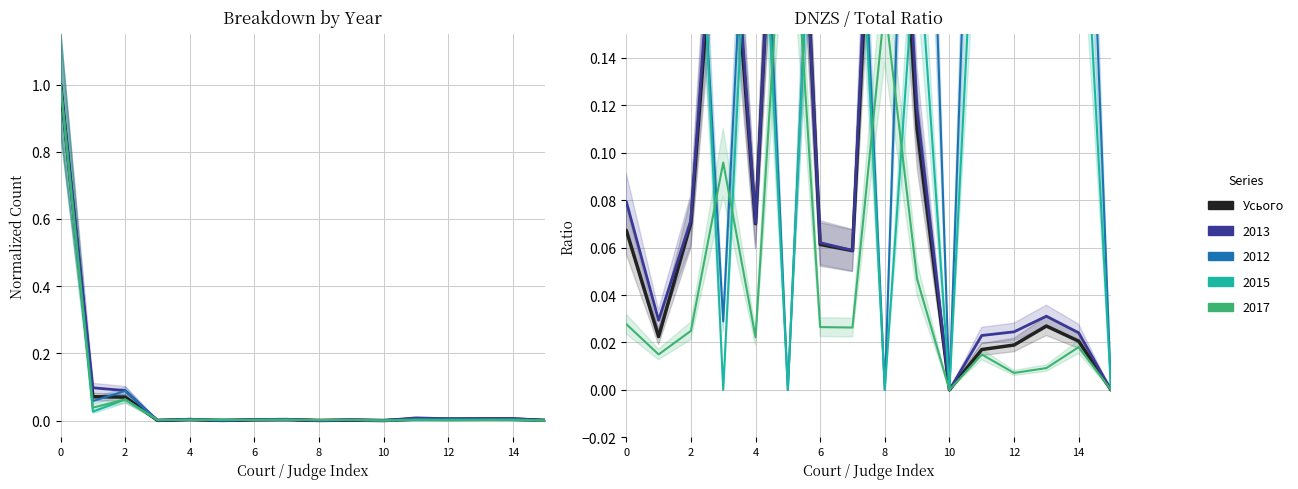

At how many categories does at least one series exceed 0?

15